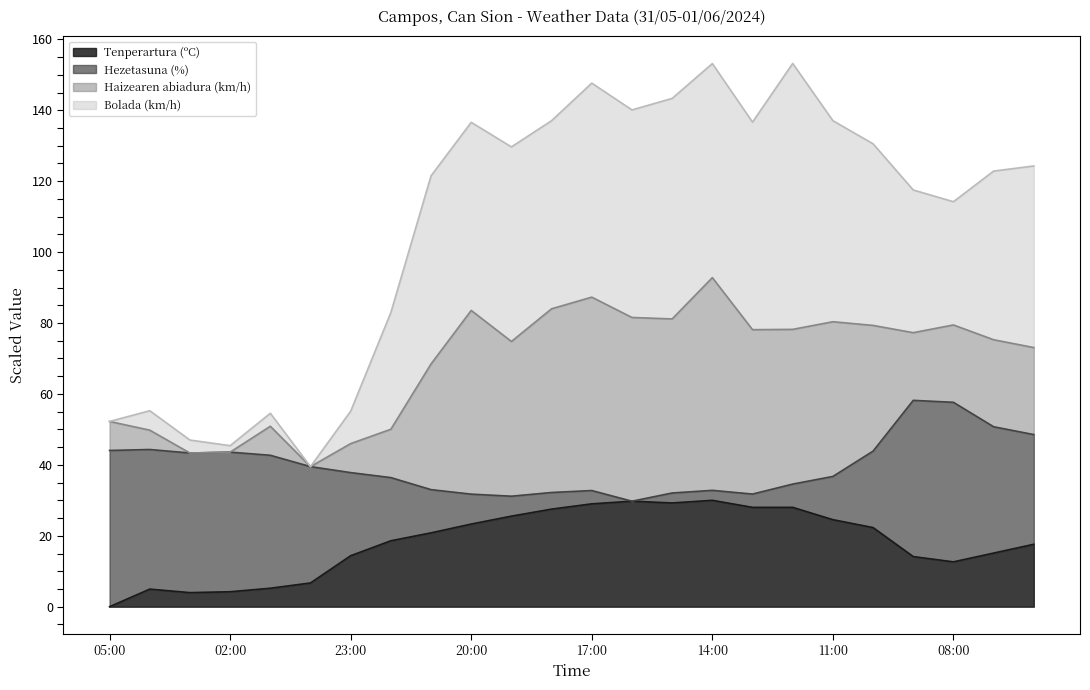

True or false: Bolada (km/h) and Tenperartura (ºC) cross at least once.

False